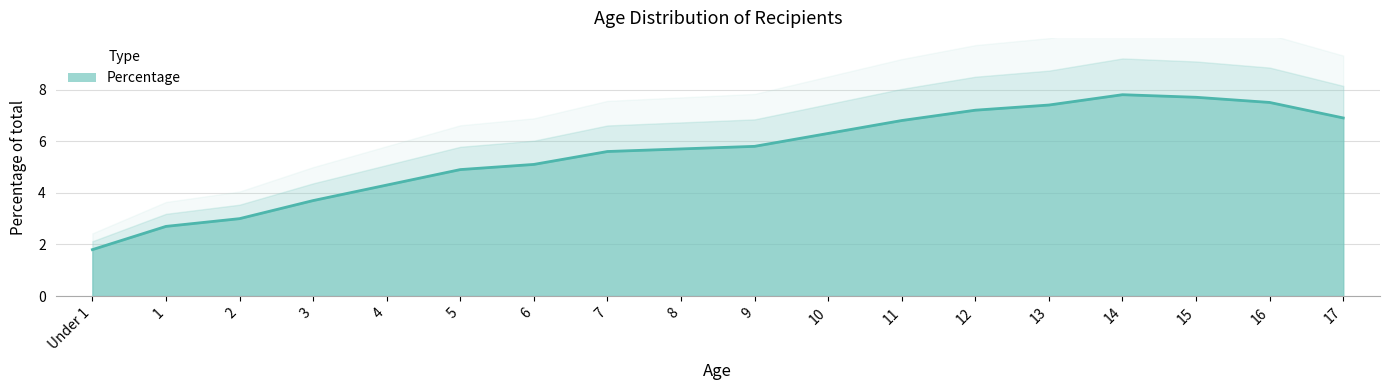

How many data points are less than 5?

6